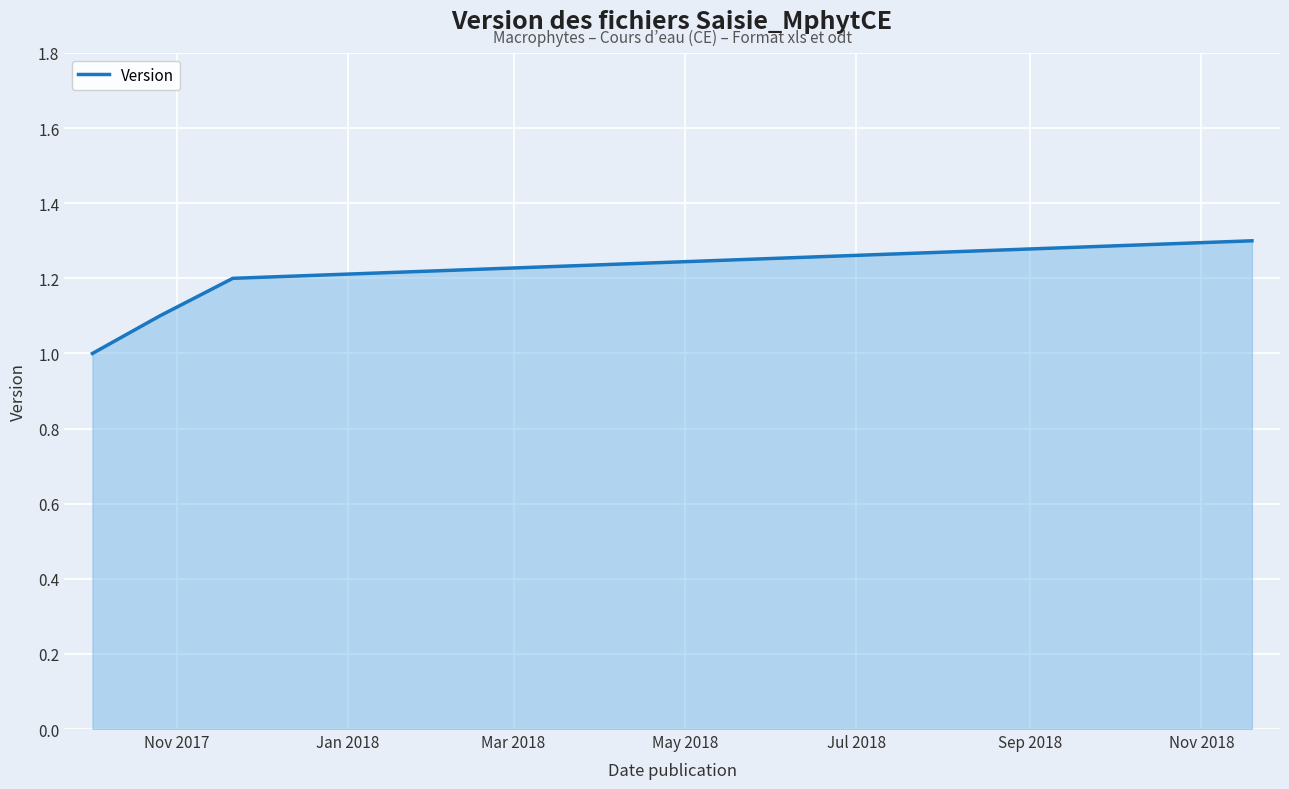

How many lines are shown in the chart?

1